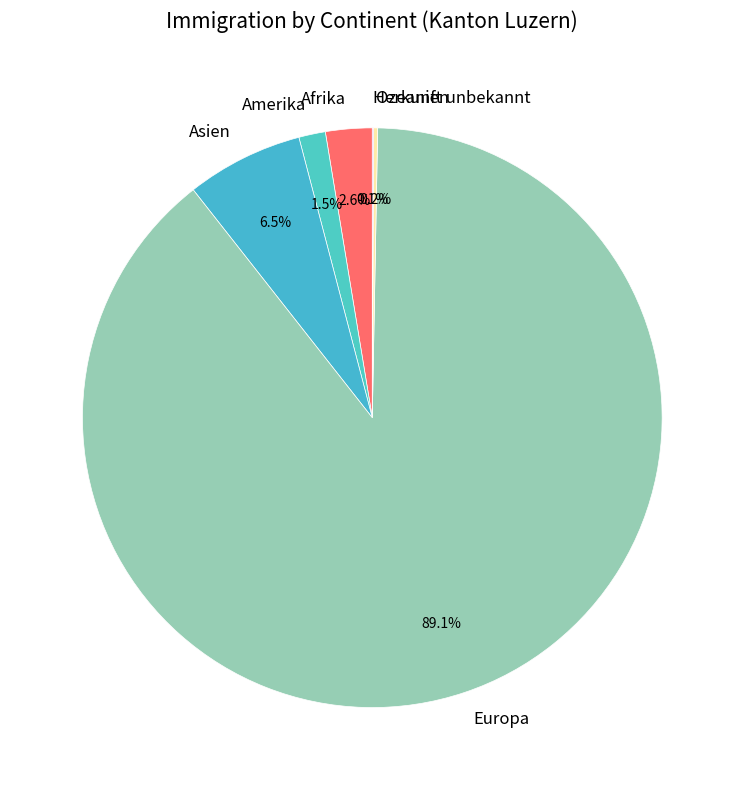

Which category has the biggest portion of the pie?

Europa